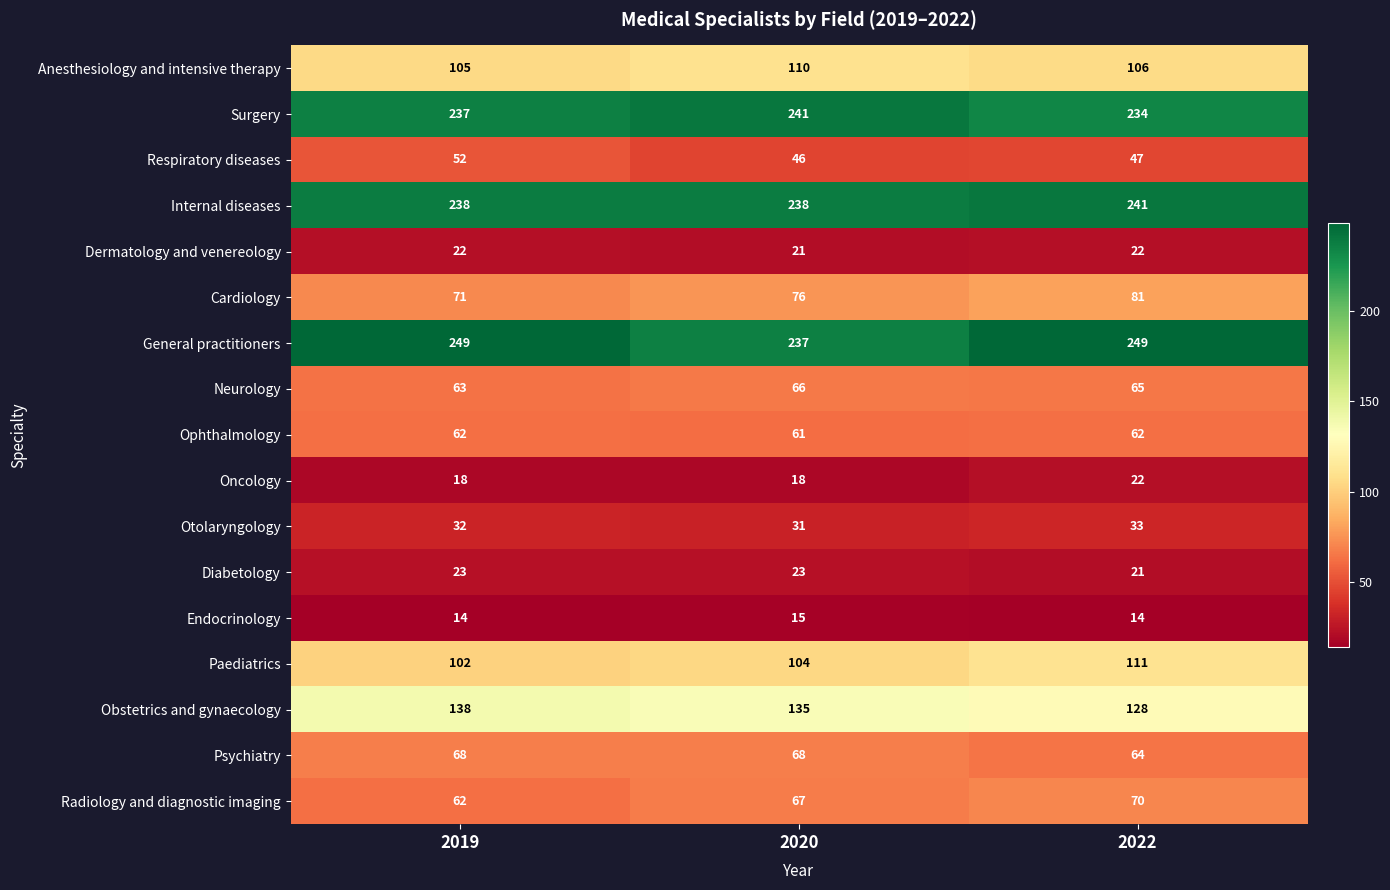

Count the Cardiology values in the range 71 to 81.

3